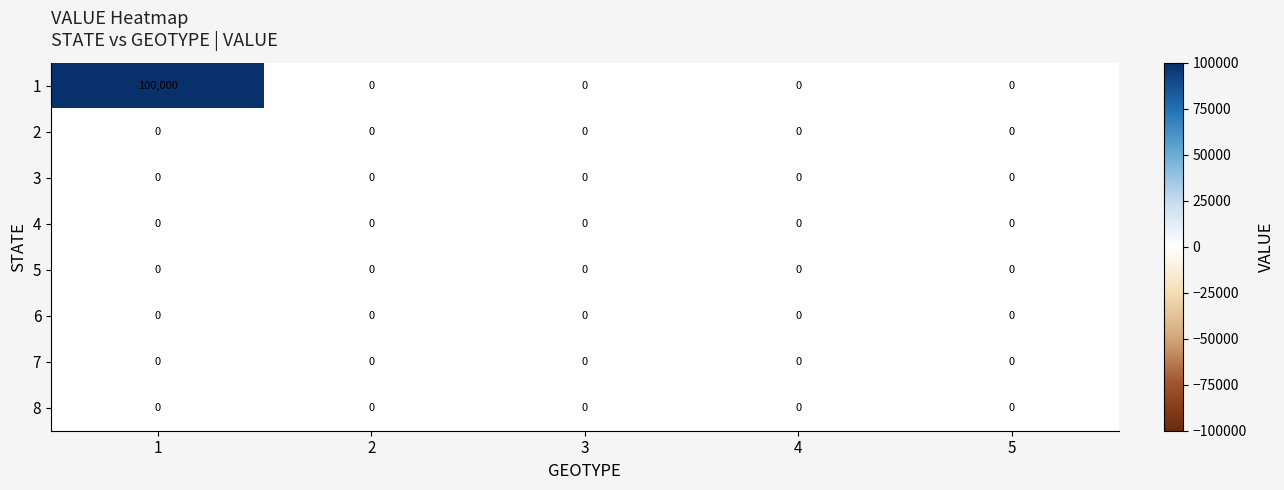

Is it true that 1 equals 144310 at 1?

False